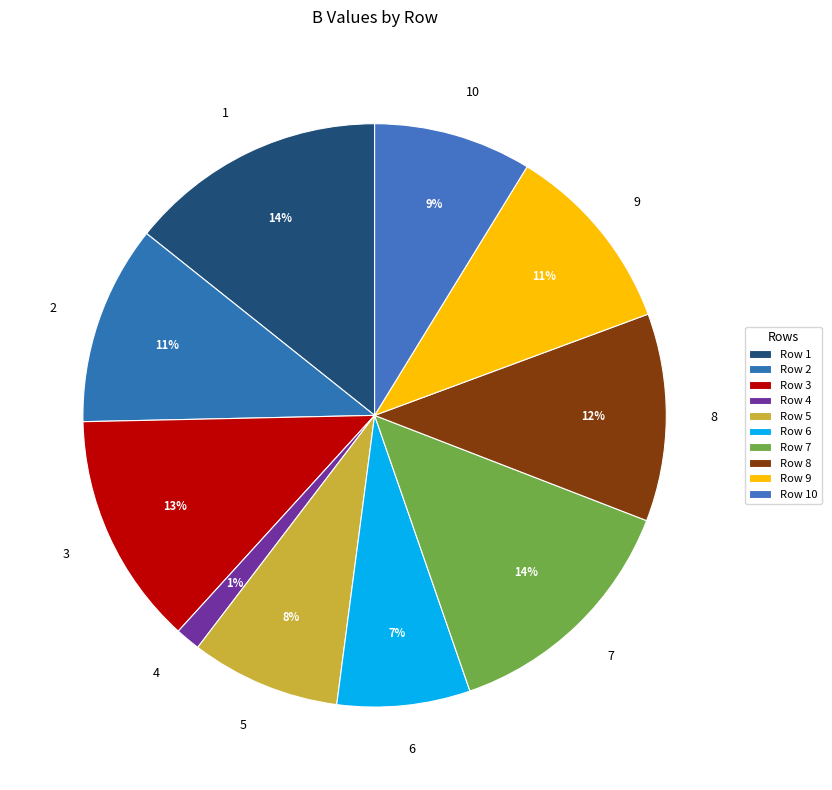

Is there any slice that represents more than half of the pie?

No